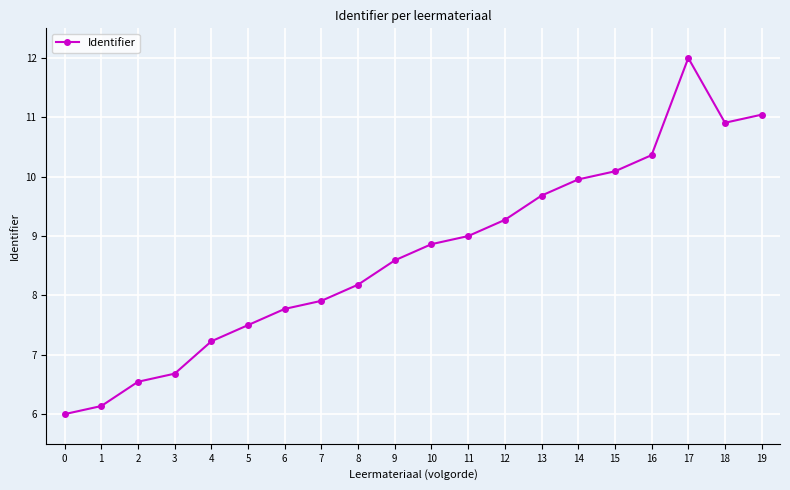

The chart shows a value of 7.9 at 7. True or false?

True